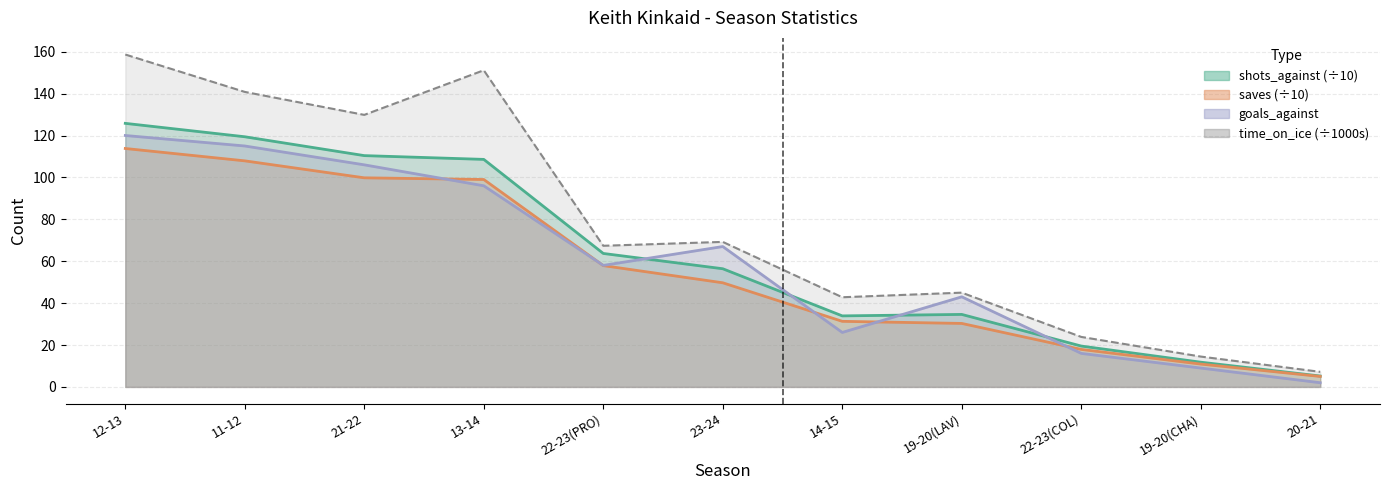

What are all the series names shown in the legend?

time_on_ice_in_seconds, goals_against, shots_against, saves